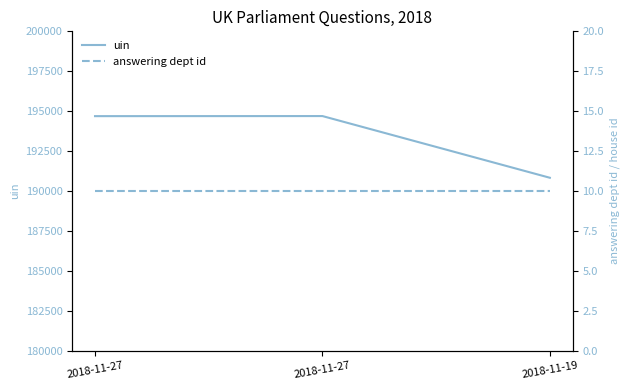

At which category does the chart reach its peak across all series?

2018-11-27